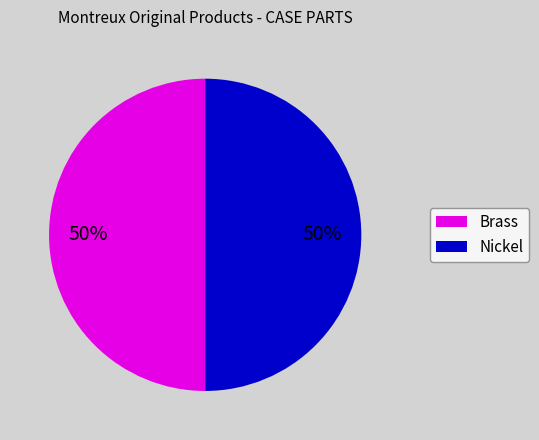

True or false: Nickel accounts for 63% of the total.

False